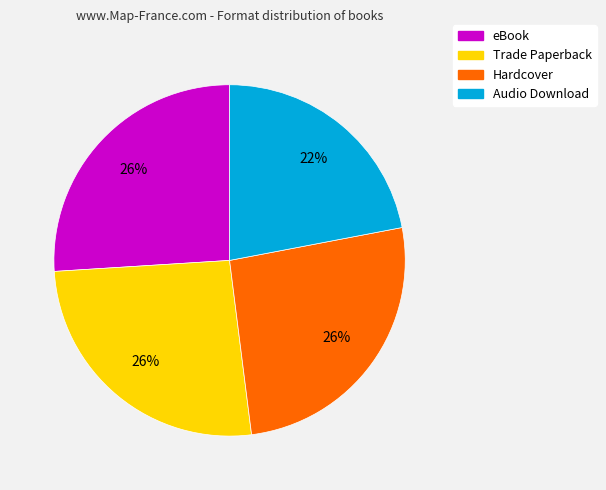

What is the ratio of the value at Hardcover to the value at Audio Download?

1.2